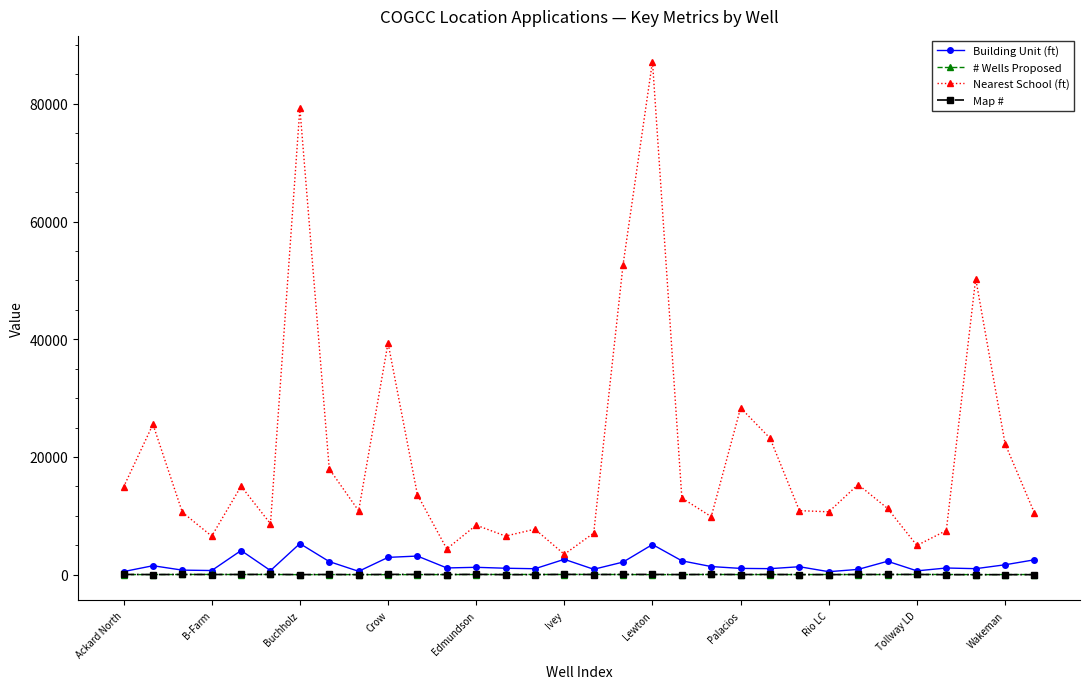

Which series has the widest spread of values?

Nearest School (ft)